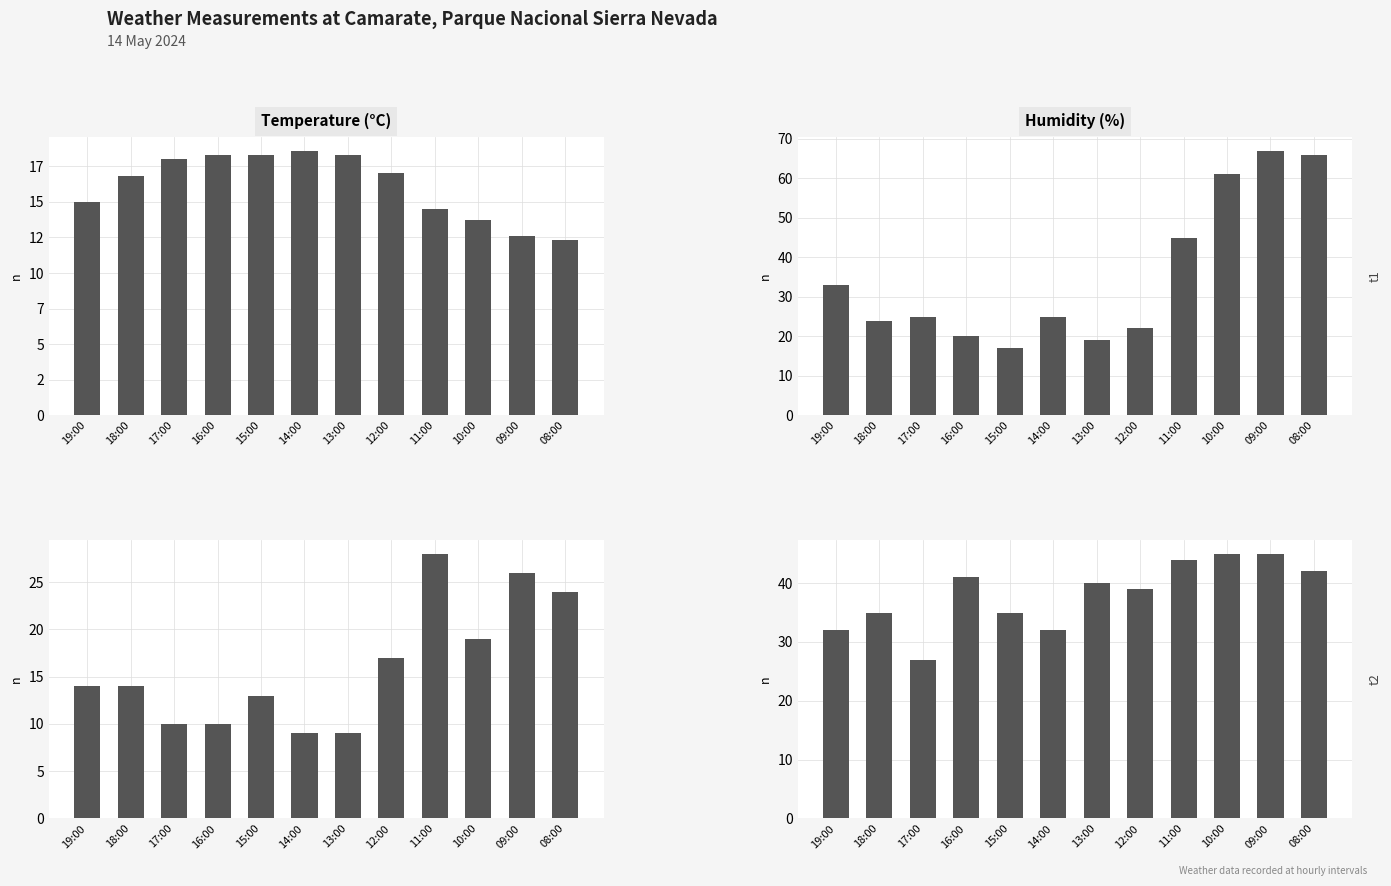

True or false: Temperature (C) has a value of 18.0 at 17:00.

True